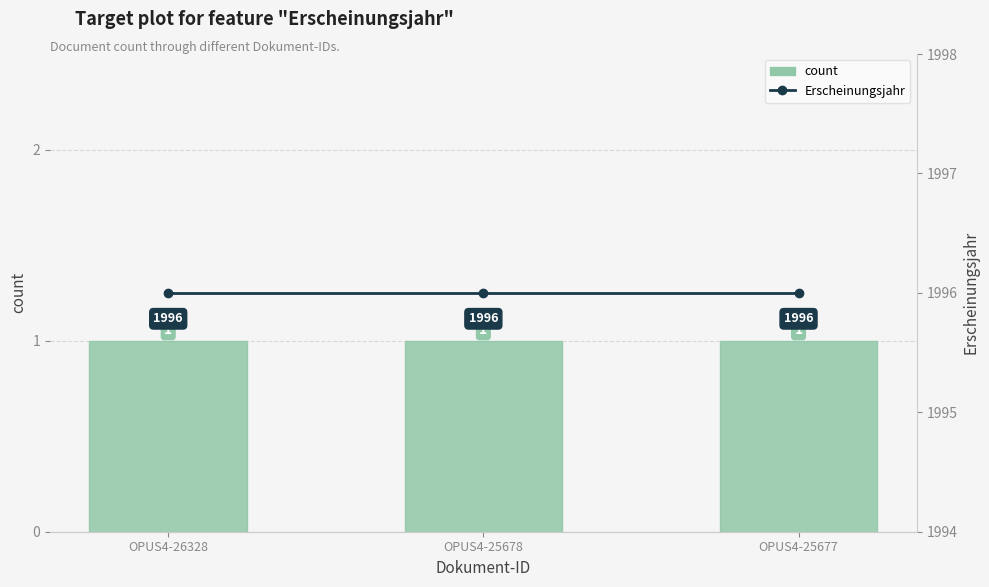

At OPUS4-25678, list the series in order from largest to smallest.

Erscheinungsjahr, count